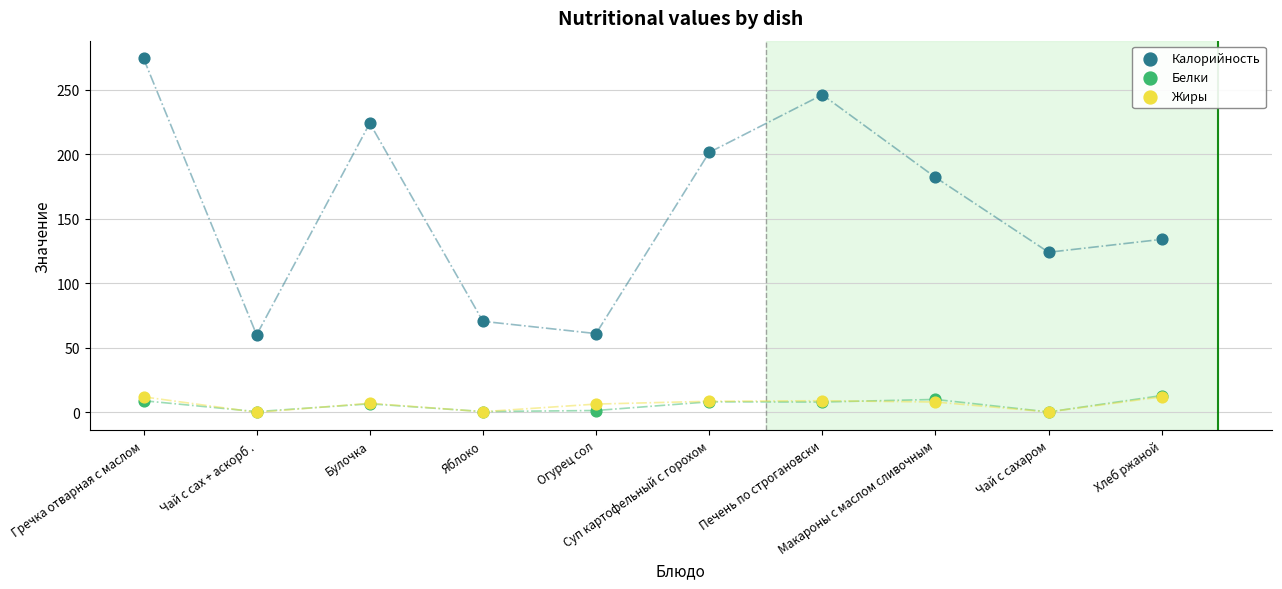

In the Калорийность series, what Y value is closest to 167?

182.0